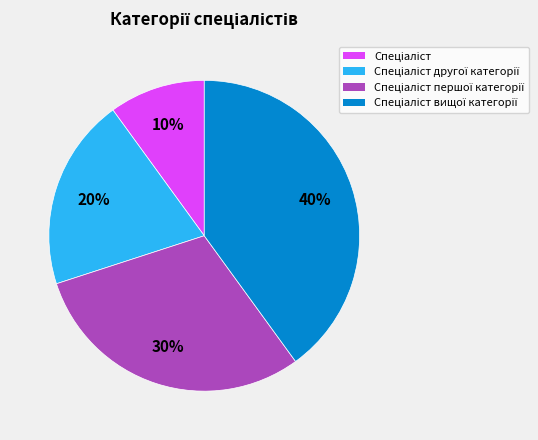

To the nearest percent, what is the average slice percentage?

25%